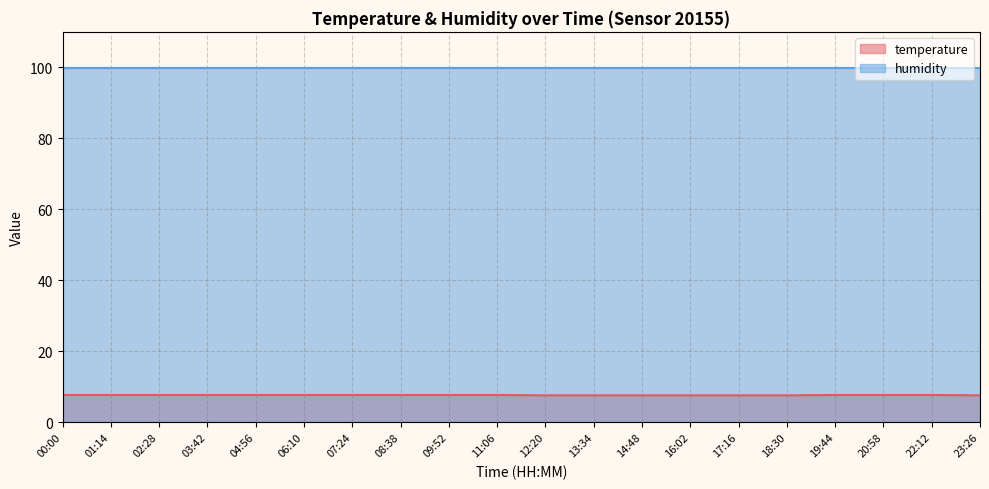

Is it true that temperature equals 7.7 at 03:42?

True